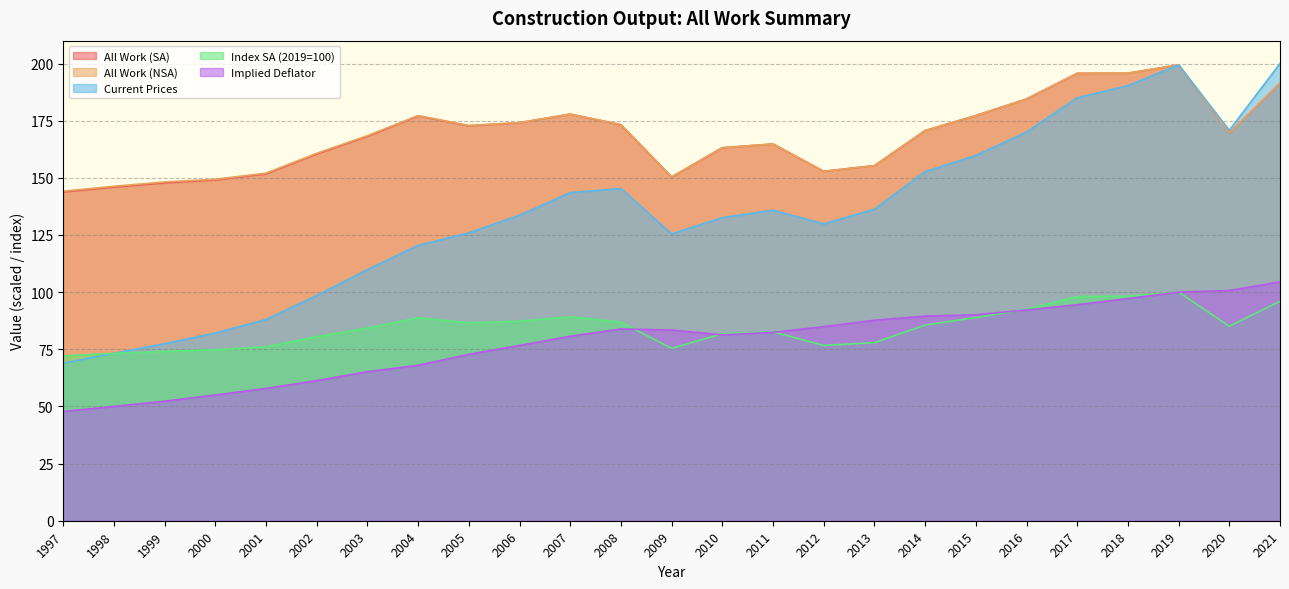

Does the chart have visible grid lines?

Yes